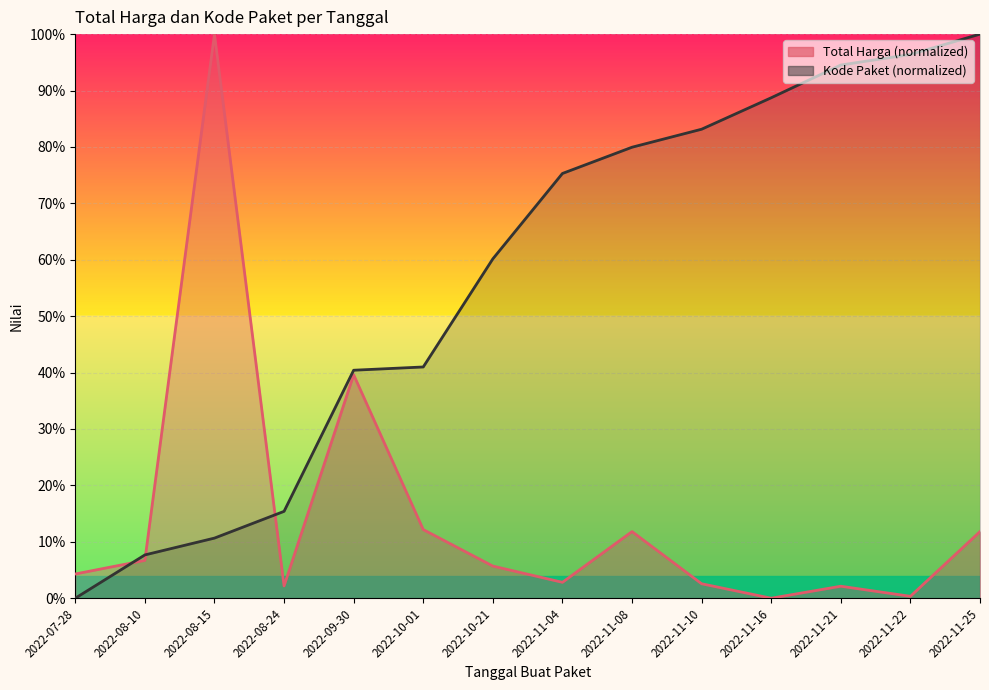

At which category is the sum across all series the highest?

2022-11-25